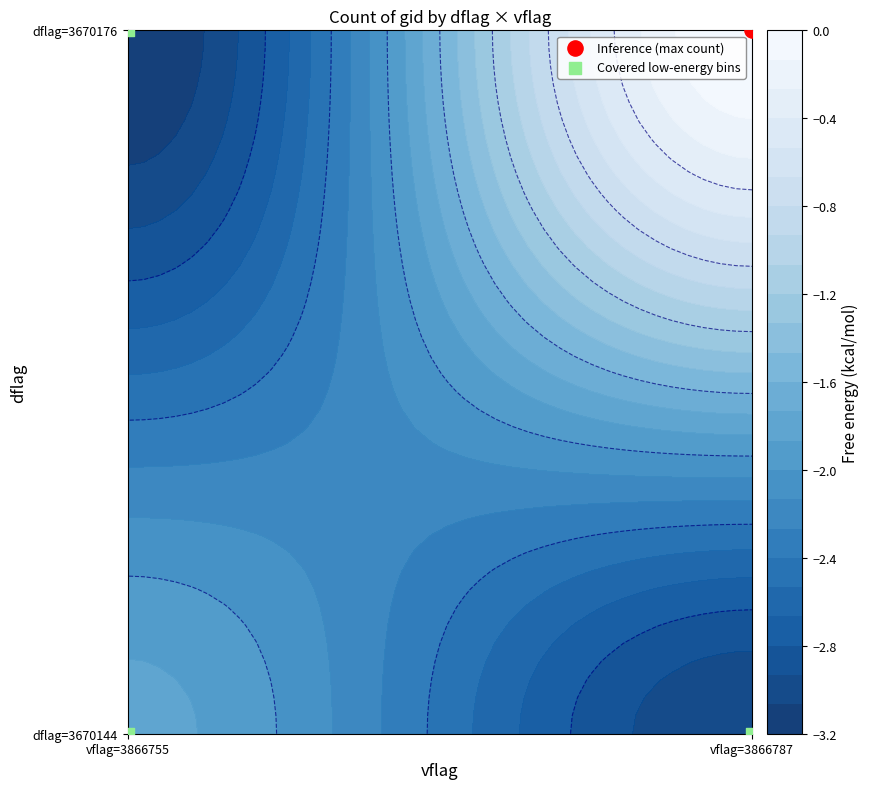

Which label corresponds to the smallest value in the chart?

vflag=3866755